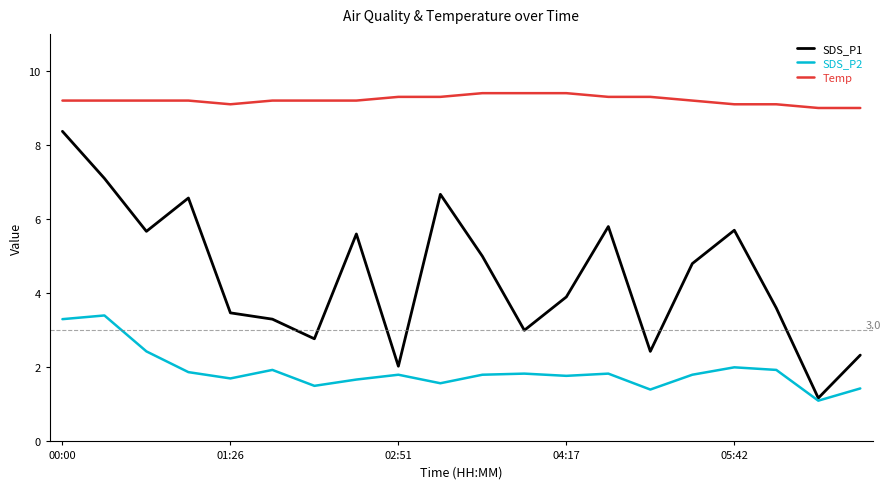

List the series in order of their overall mean, lowest first.

SDS_P2, SDS_P1, Temp